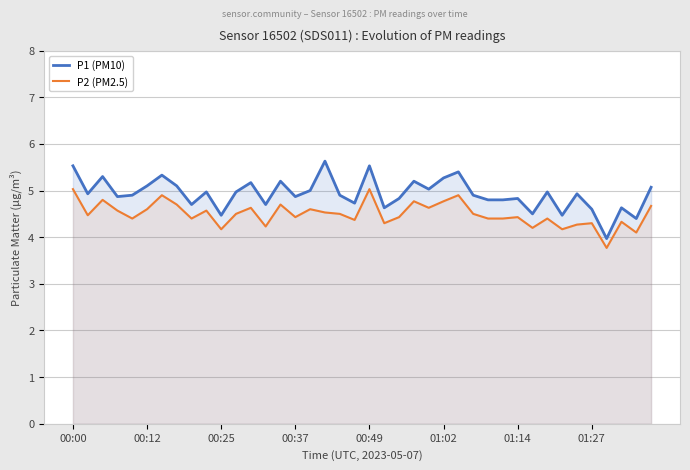

What is the difference between the maximum and second lowest values in the P2 (PM2.5) series?

0.9